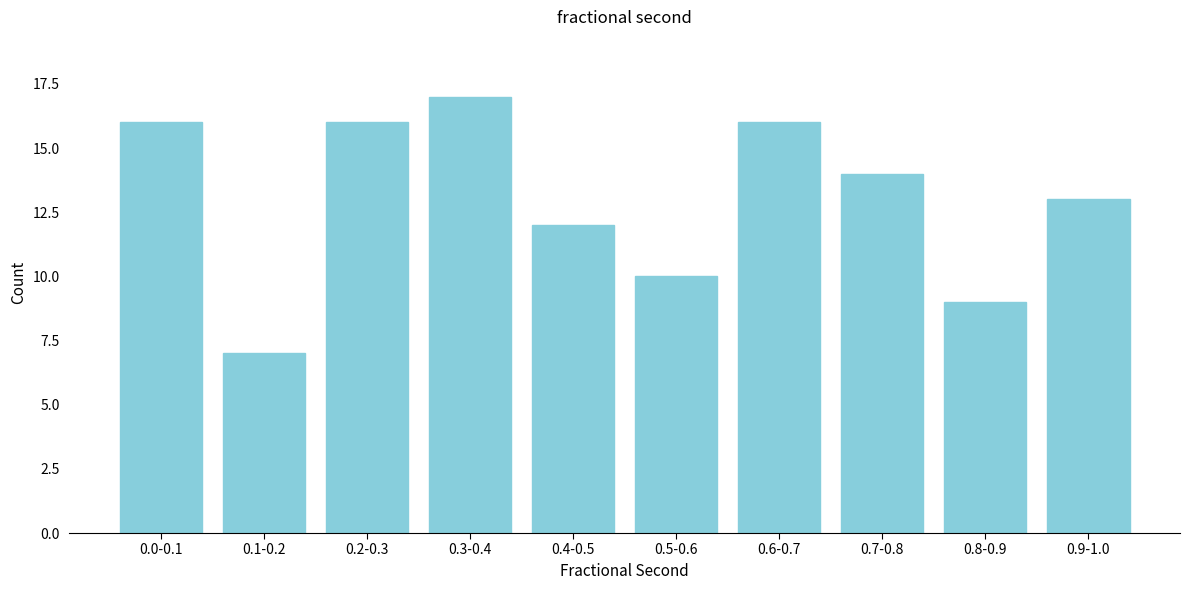

Reading left to right, list all the values displayed in this chart.

0.0-0.1=16	0.1-0.2=7	0.2-0.3=16	0.3-0.4=17	0.4-0.5=12	0.5-0.6=10	0.6-0.7=16	0.7-0.8=14	0.8-0.9=9	0.9-1.0=13